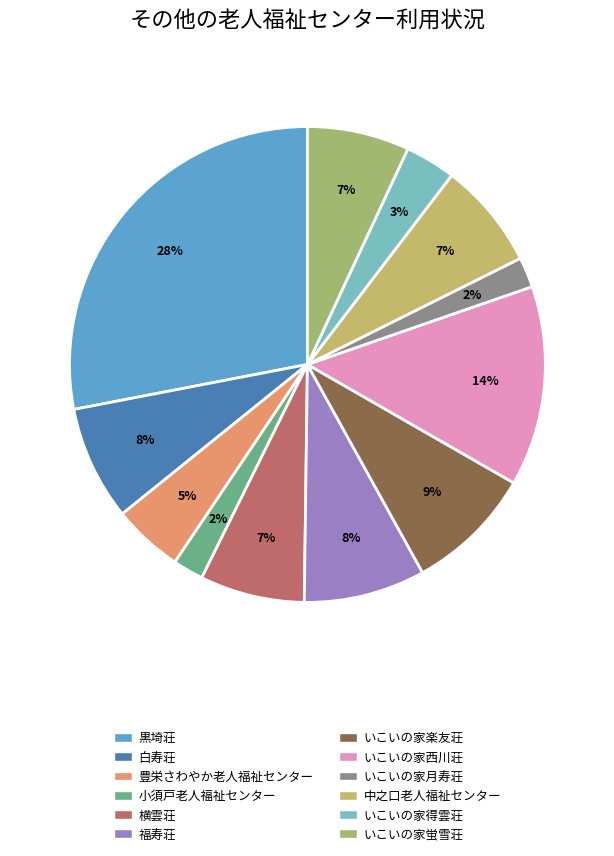

Combined, what portion of the pie is 中之口老人福祉センター and いこいの家西川荘?

20.9%